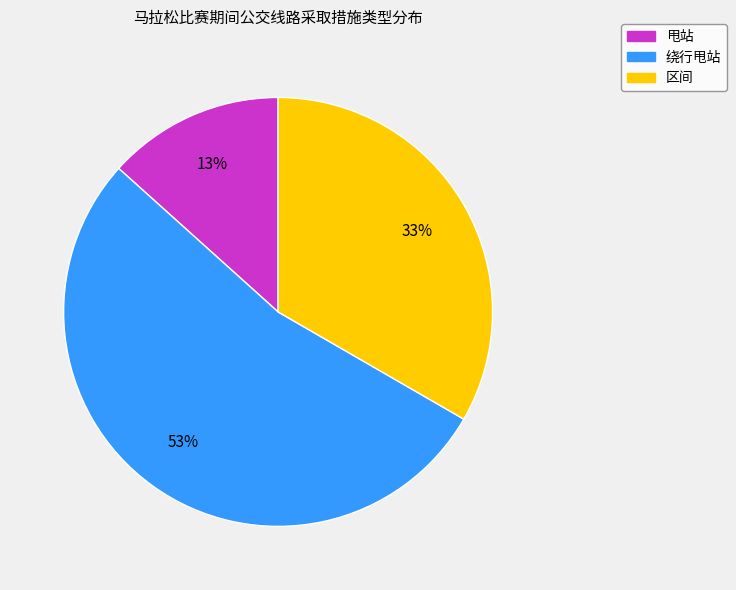

To the nearest percent, what portion does 甩站 represent?

13%